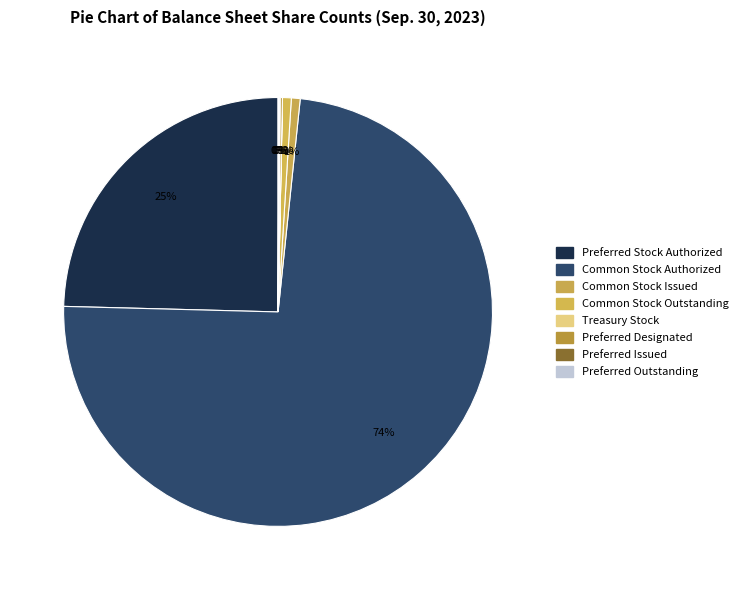

Which category has the biggest portion of the pie?

Common Stock Authorized